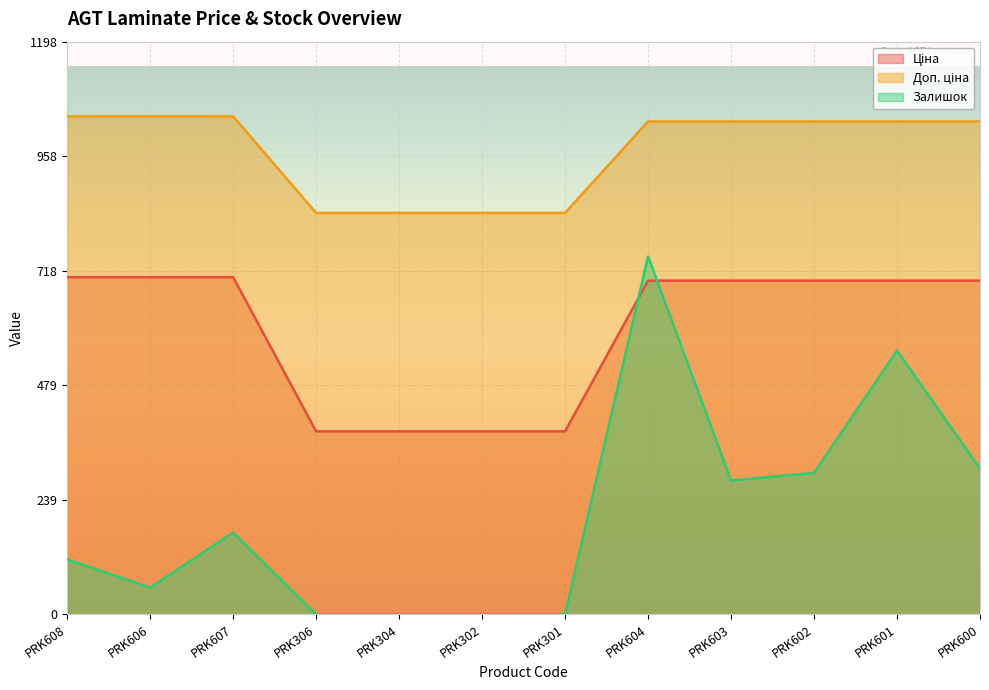

True or false: Залишок and Доп. ціна intersect in this chart.

False